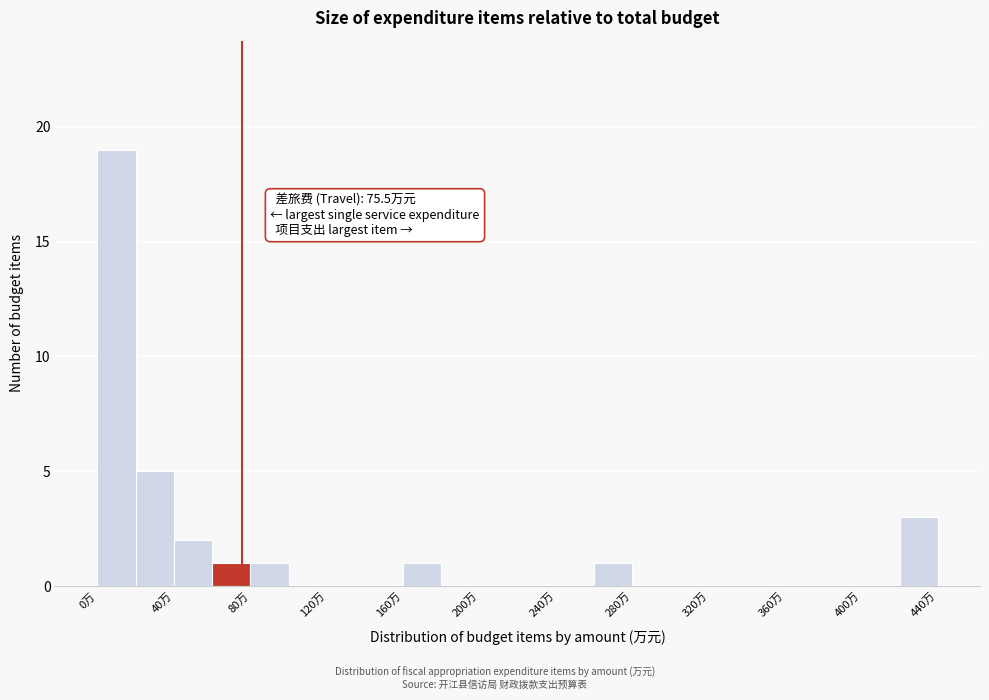

Which range on the x-axis has the tallest bar?

0 to 20